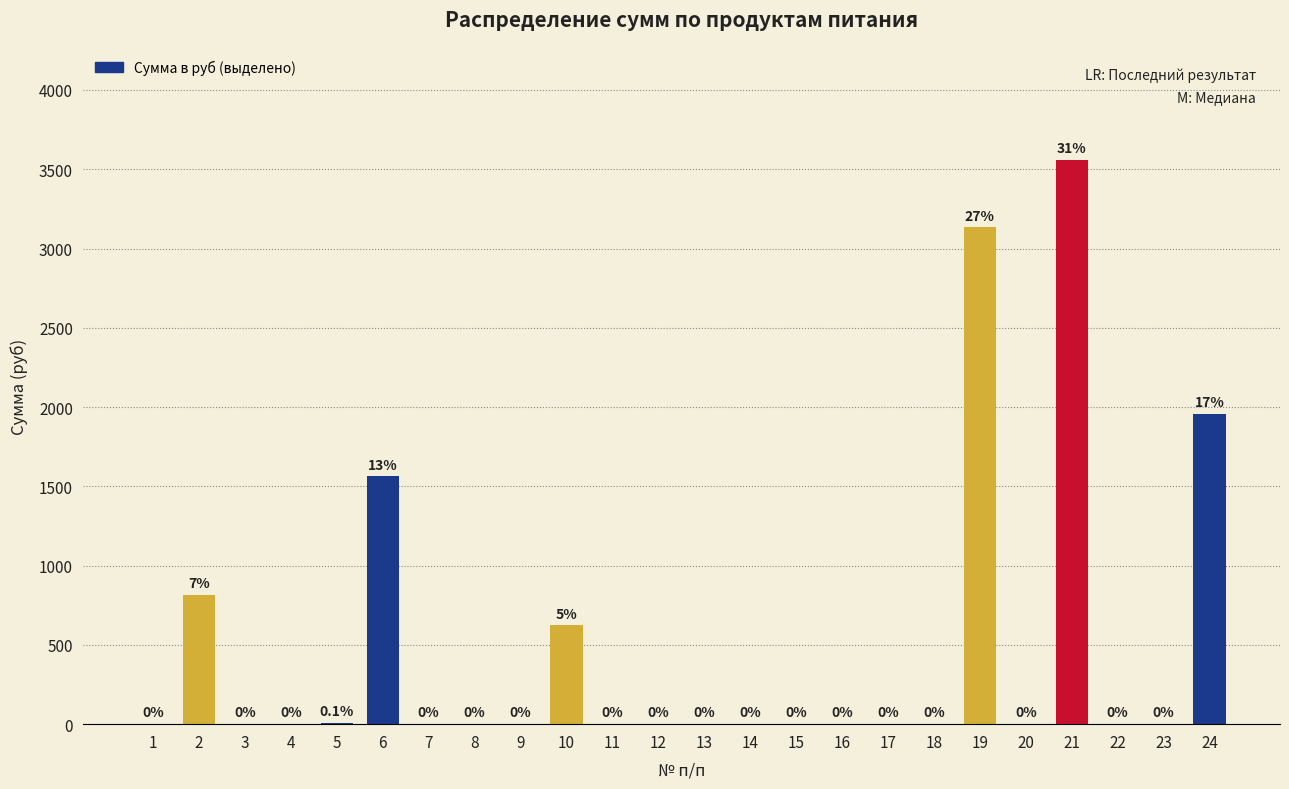

Where is the data nearest to the value 1780?

24